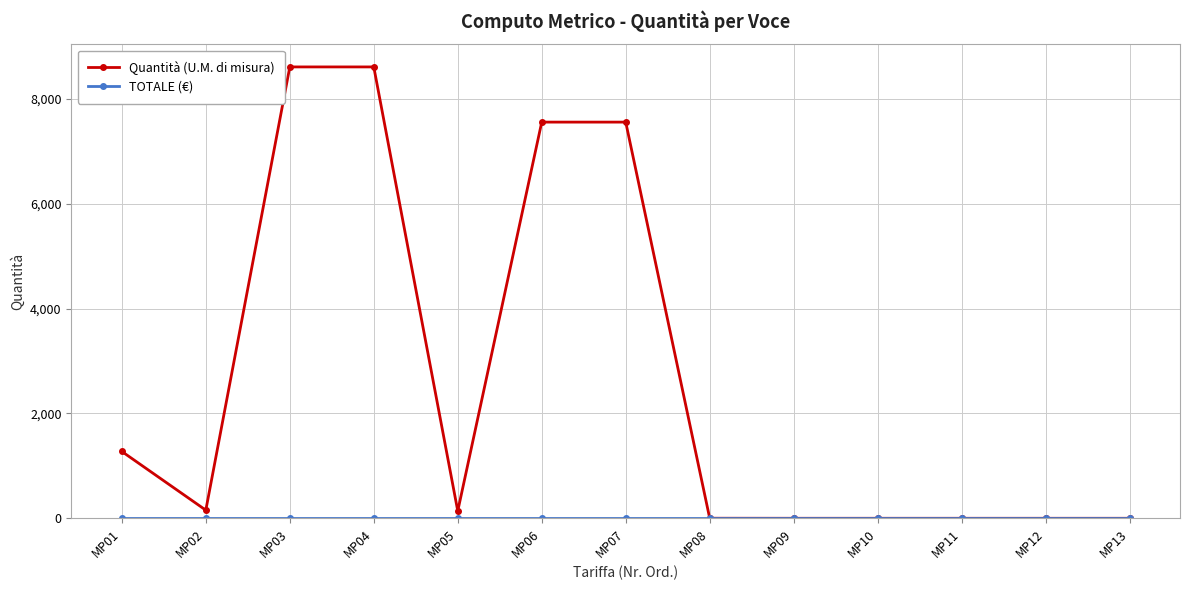

Which series has the largest total across all categories?

Quantità (U.M. di misura)